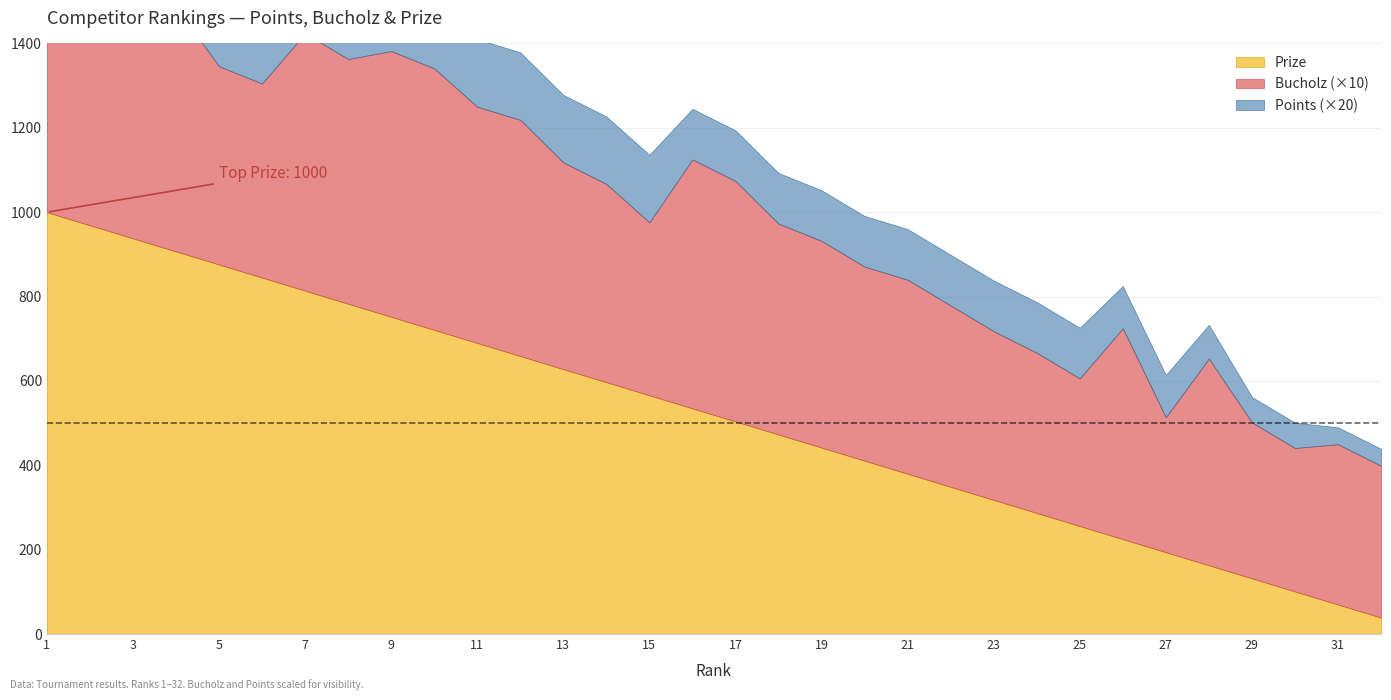

How many data points does each series have?

32